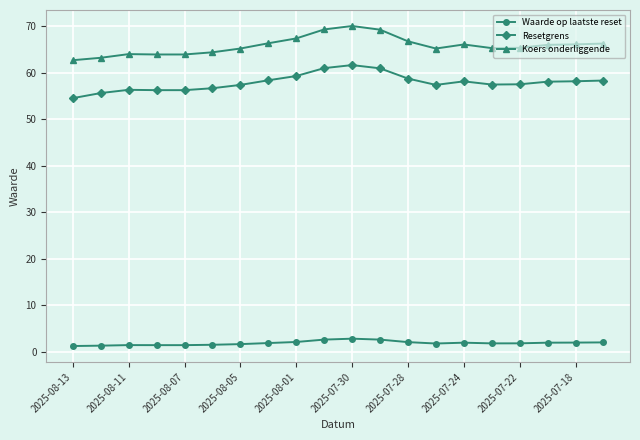

What is the sum of all Waarde op laatste reset values?

37.3